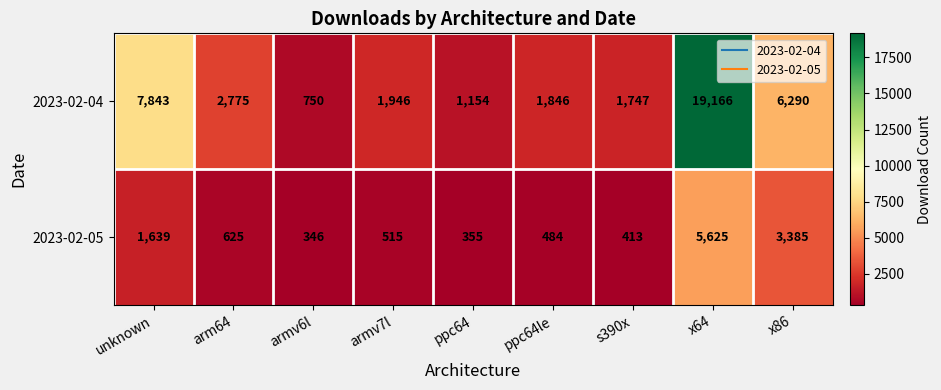

The 2023-02-04 series shows 3512 at x86. True or false?

False